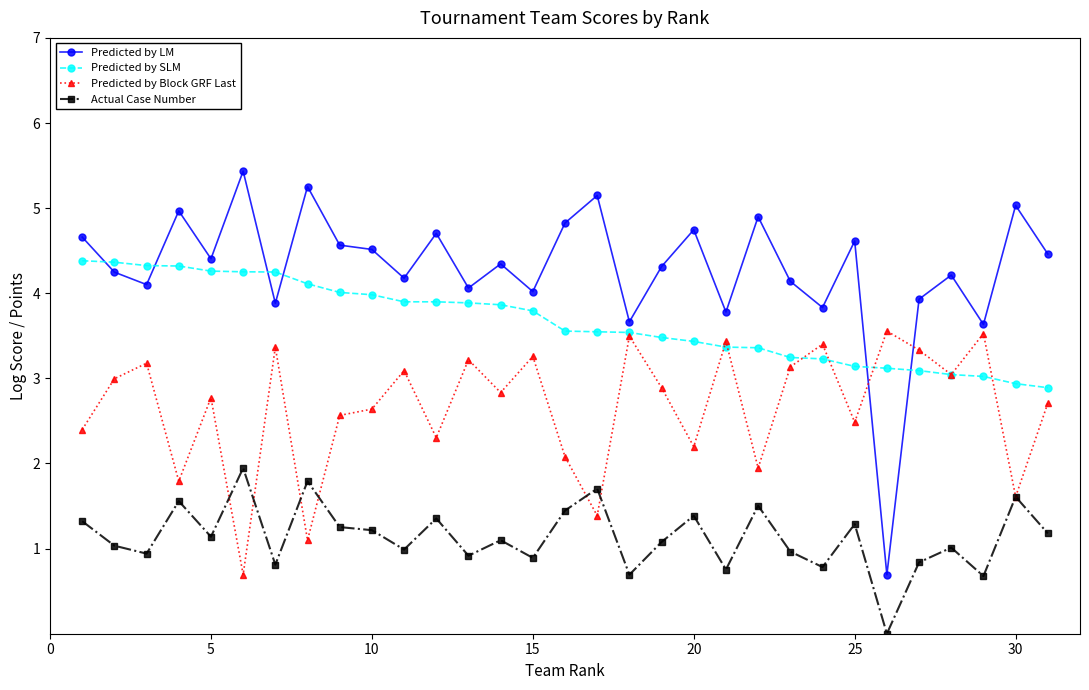

What is the value of the Predicted by Block GRF Last point at the 4th from the left?

1.8